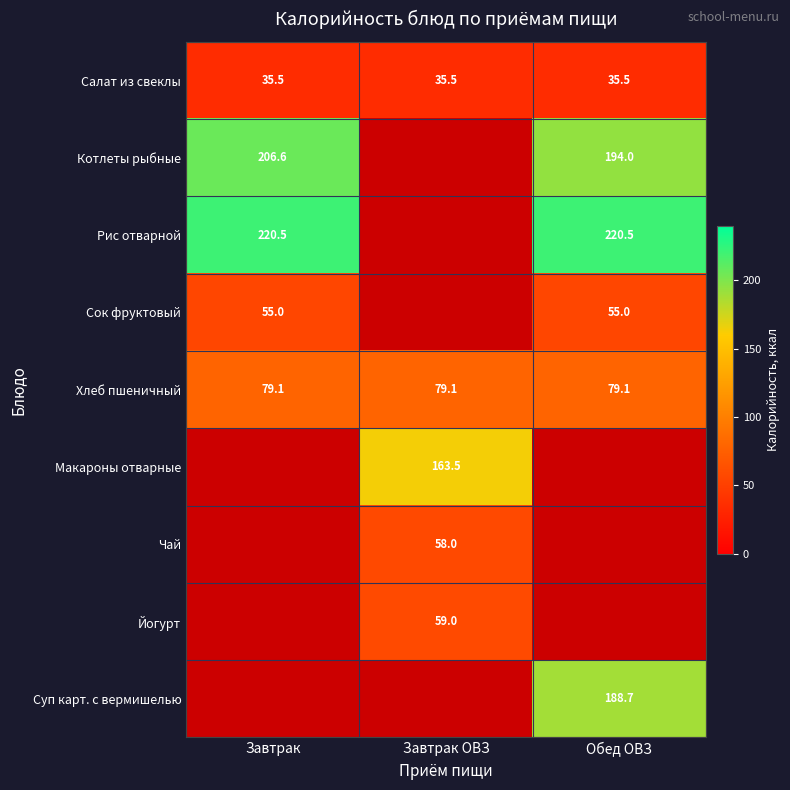

What is the sum of all Салат из свеклы values?

106.5